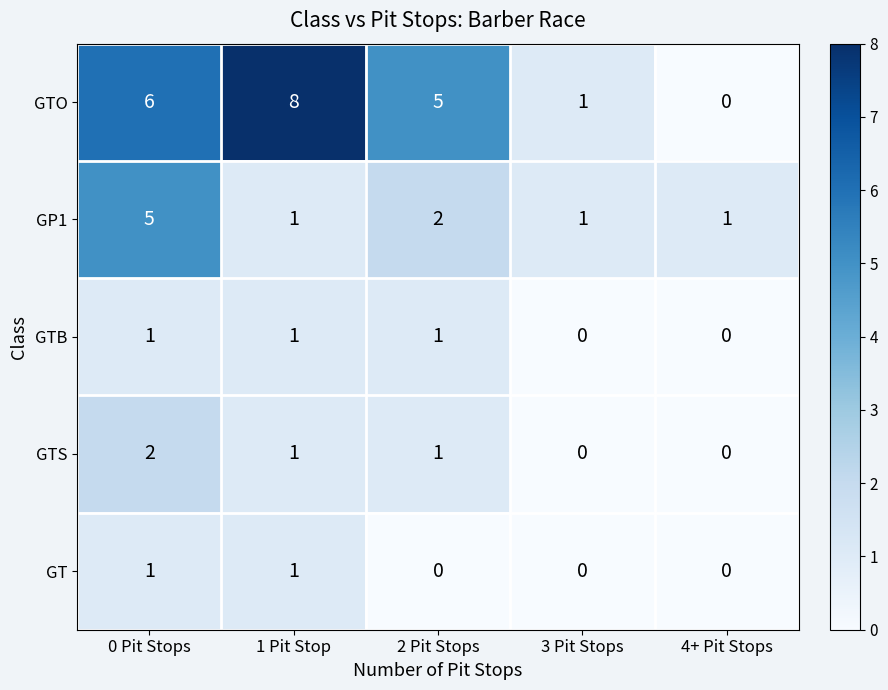

Which series has the widest spread of values?

GTO